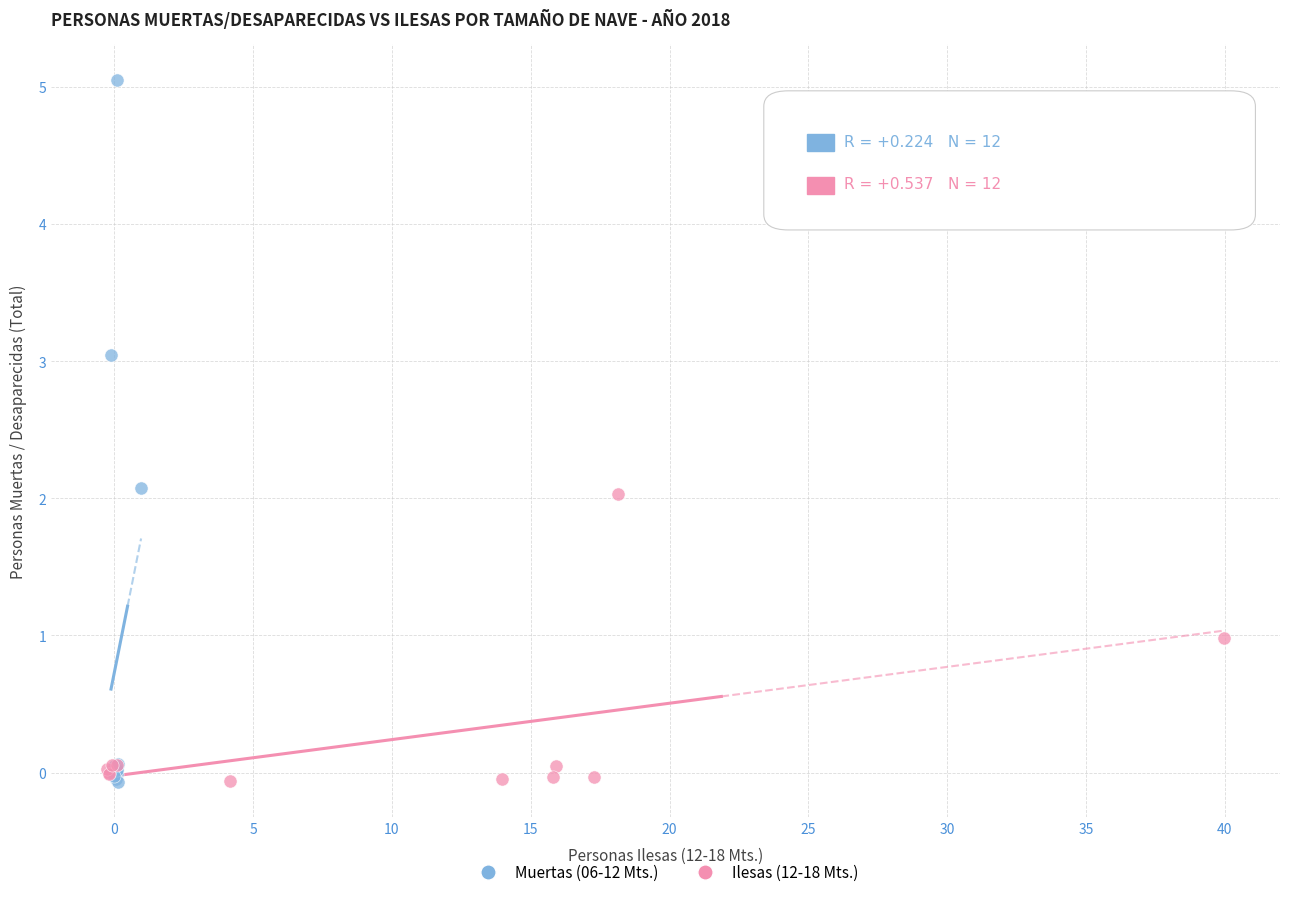

Which series reaches the maximum Y coordinate?

Muertas (06-12 Mts.)